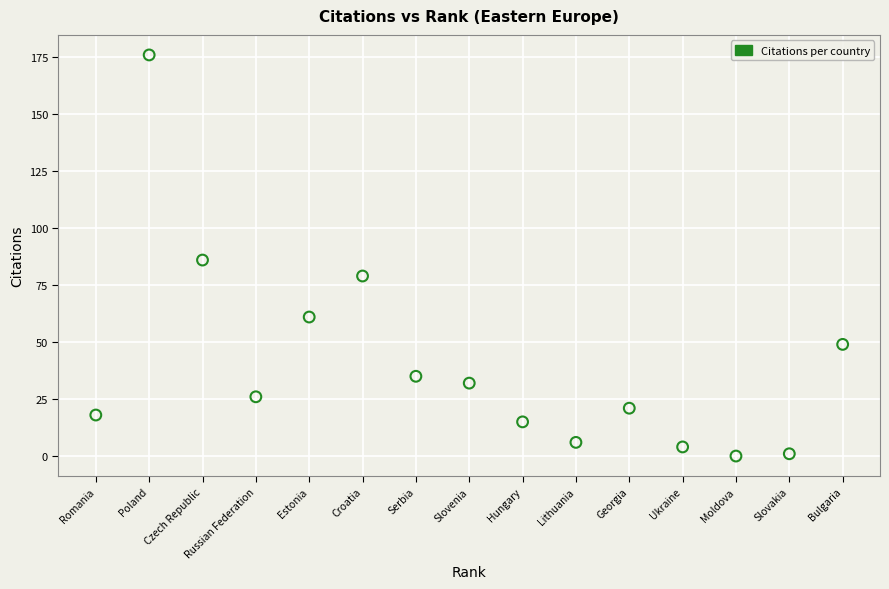

What is the range of Y values (max minus min)?

176